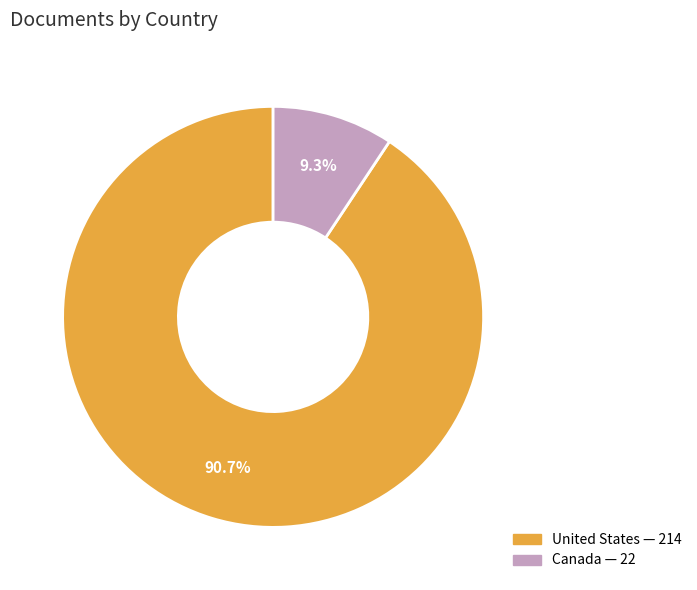

Which category has the biggest portion of the pie?

United States